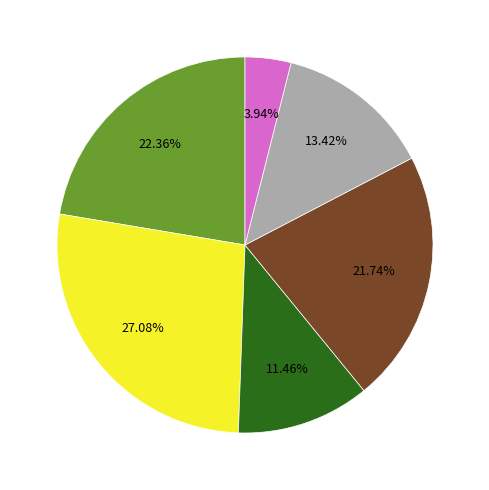

Does any single category account for the majority?

No